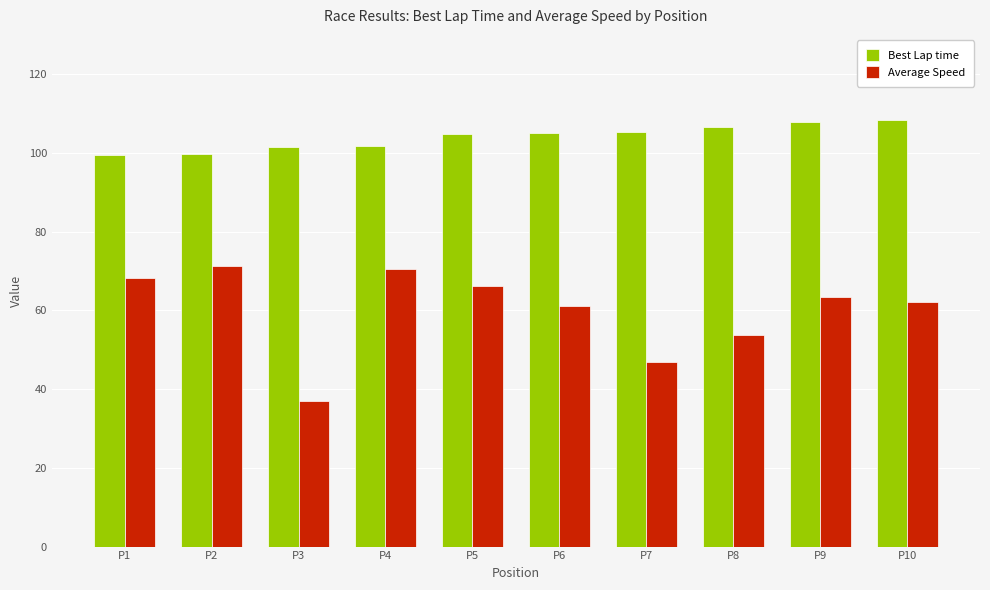

At which label is Average Speed closest to 54?

P8